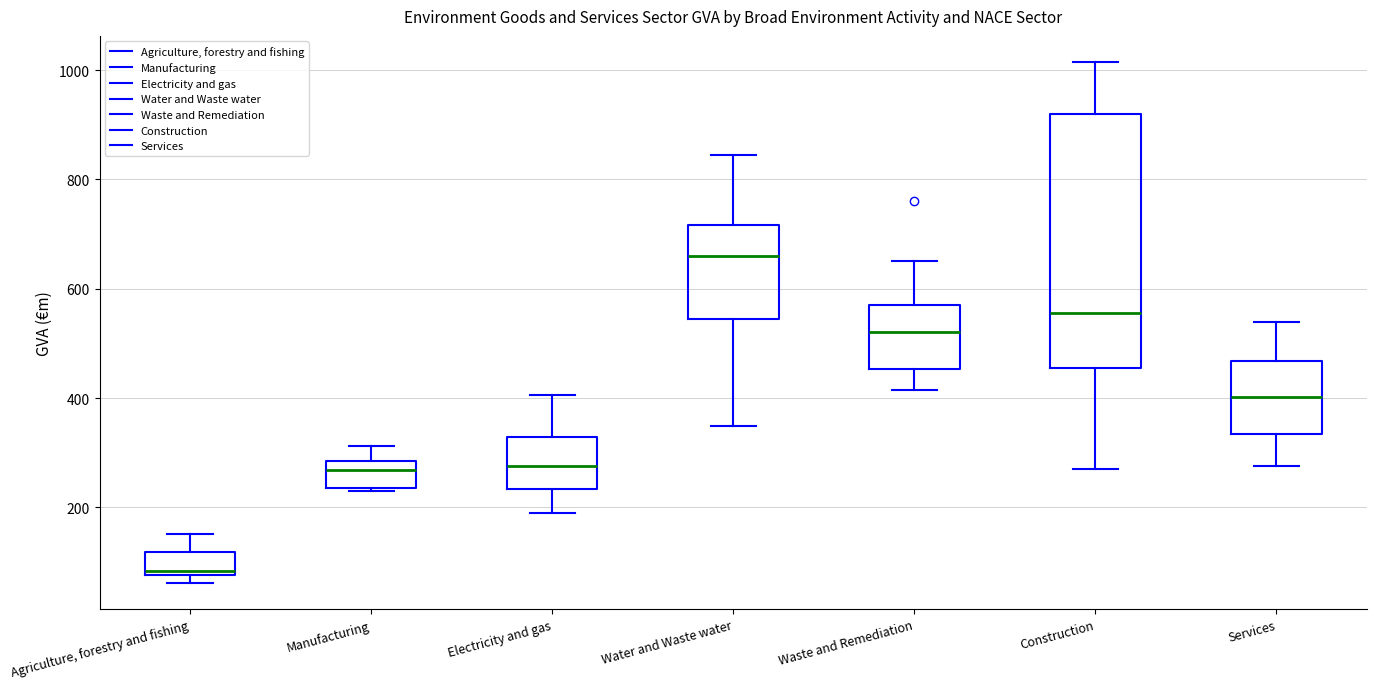

Which box is the tallest, from its lower edge to its upper edge?

Construction